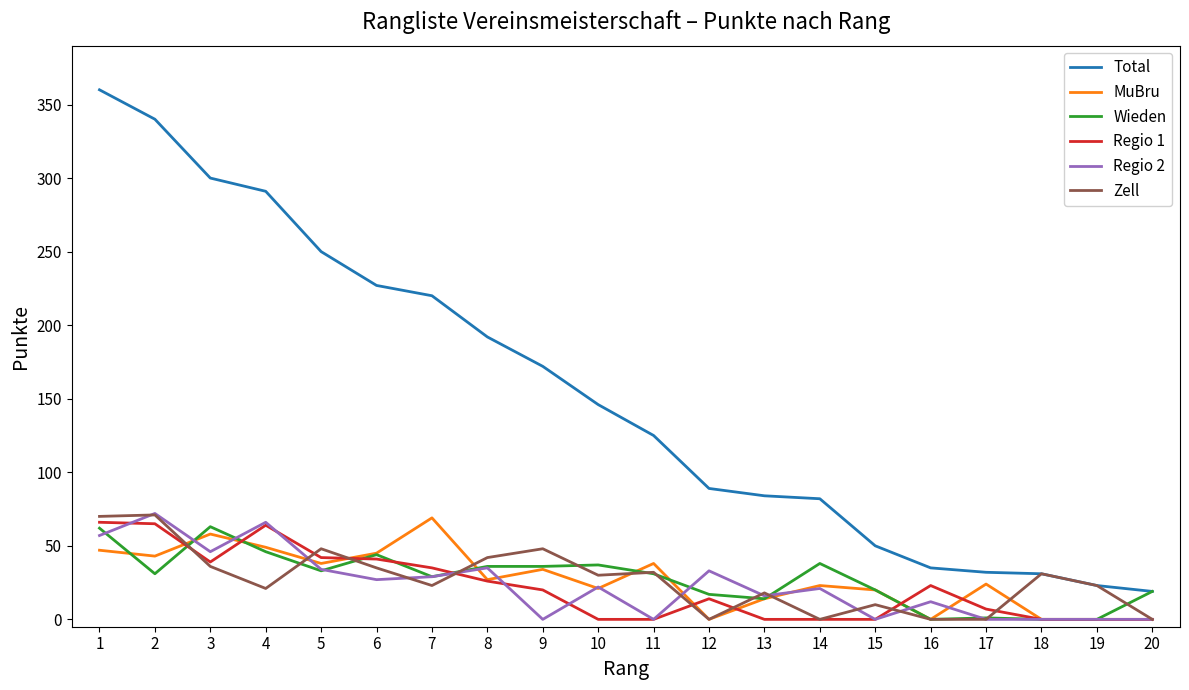

The Total series shows 300 at 3. True or false?

True